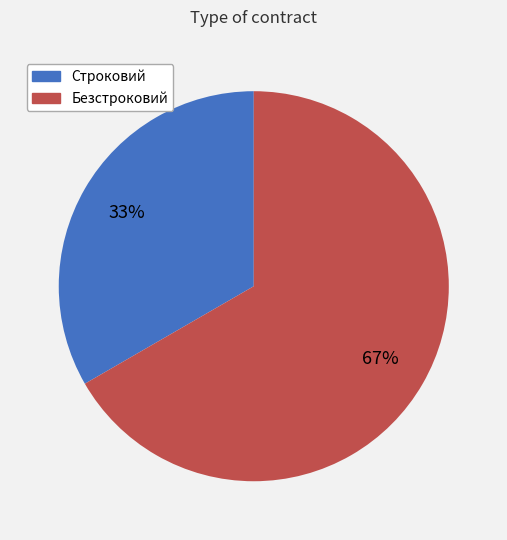

Which slice is the largest?

Безстроковий